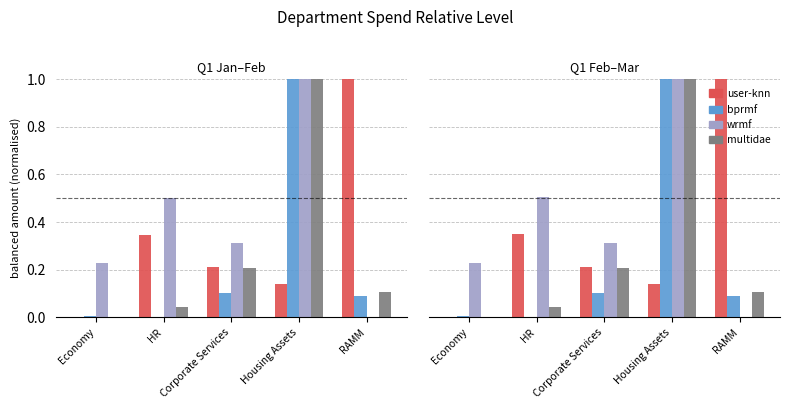

How many groups of bars are there?

5